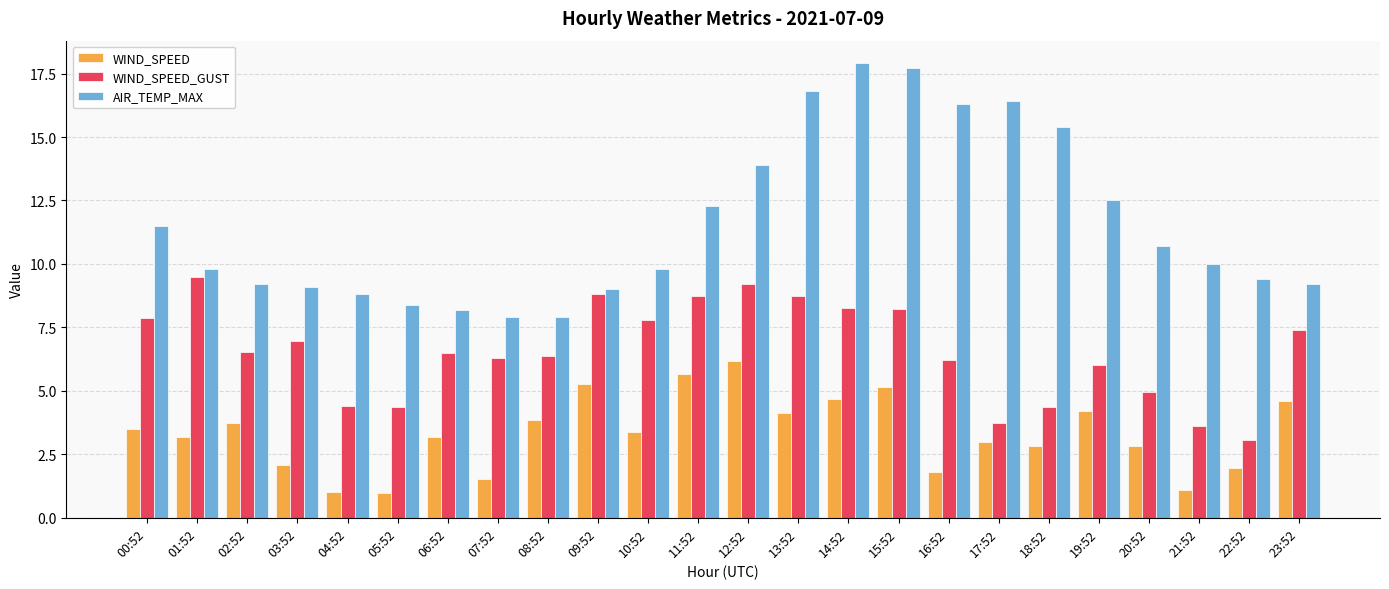

What is the maximum value for WIND_SPEED_GUST?

9.5